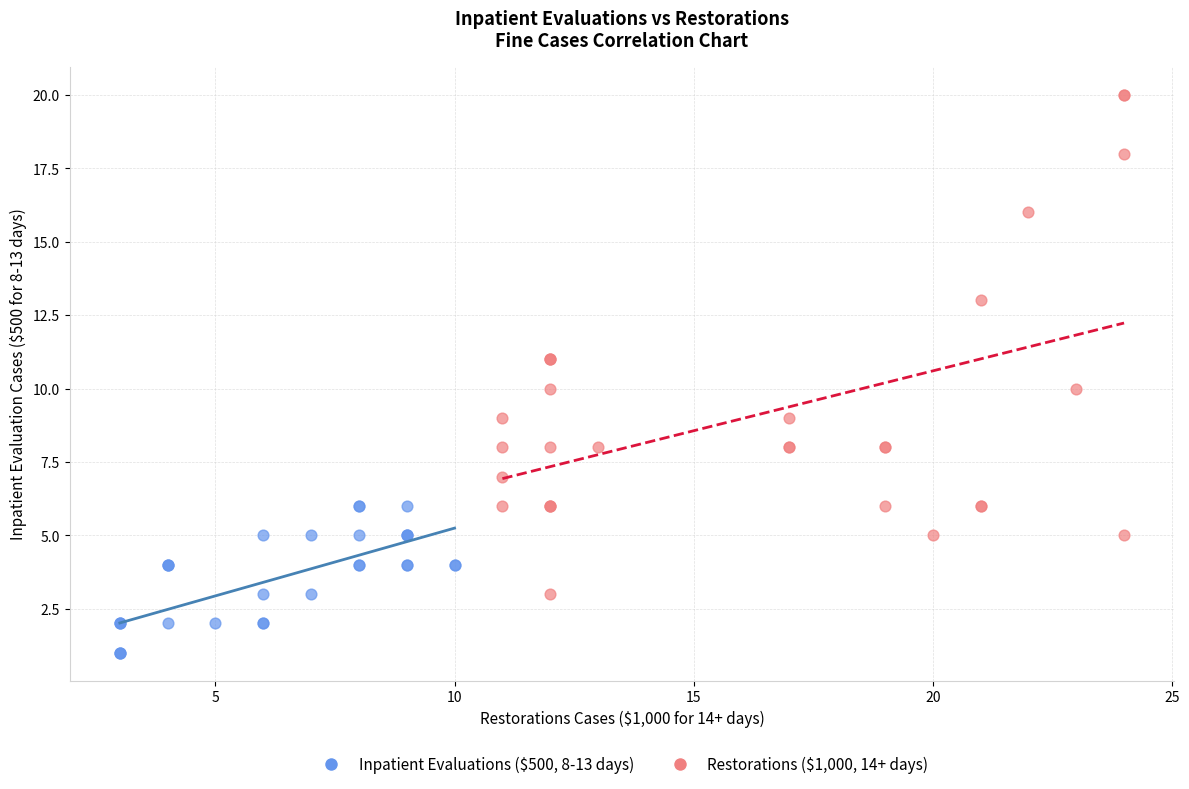

Which series contains the highest Y value?

Restorations ($1,000, 14+ days)